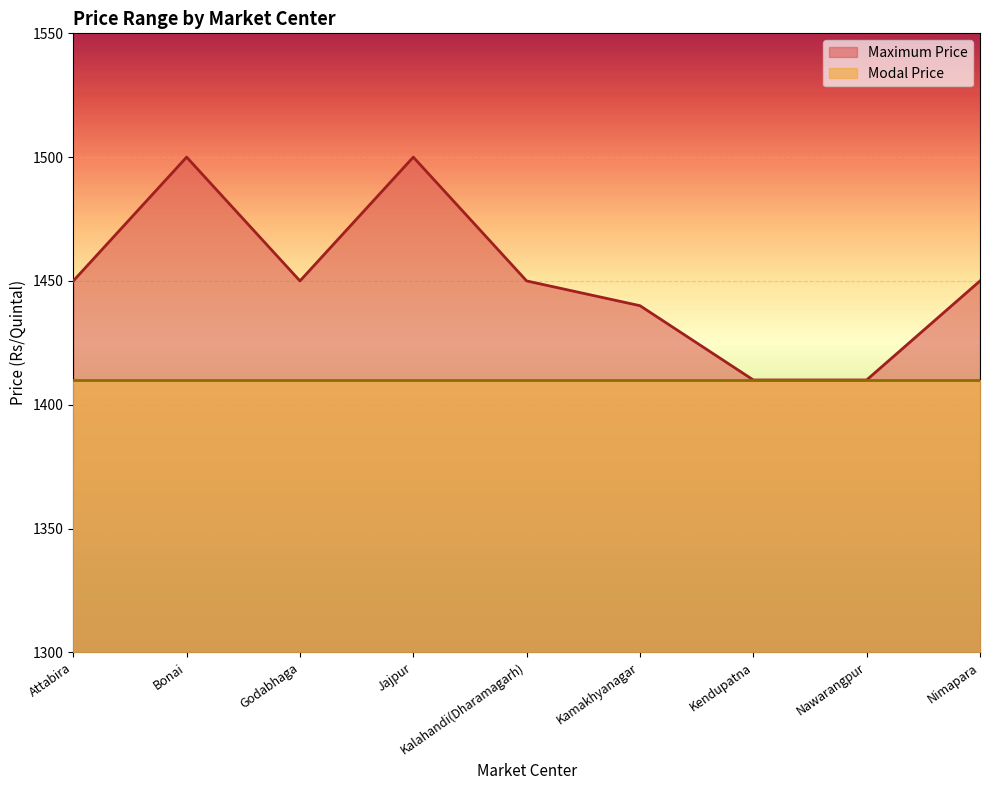

What is the average value?

1451